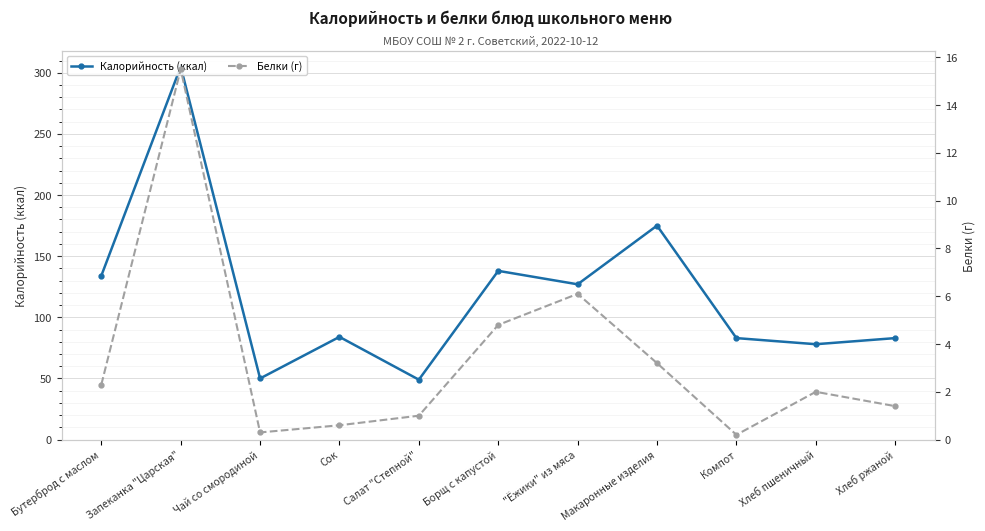

What value does the Белки (г) series have at Салат "Степной"?

1.0